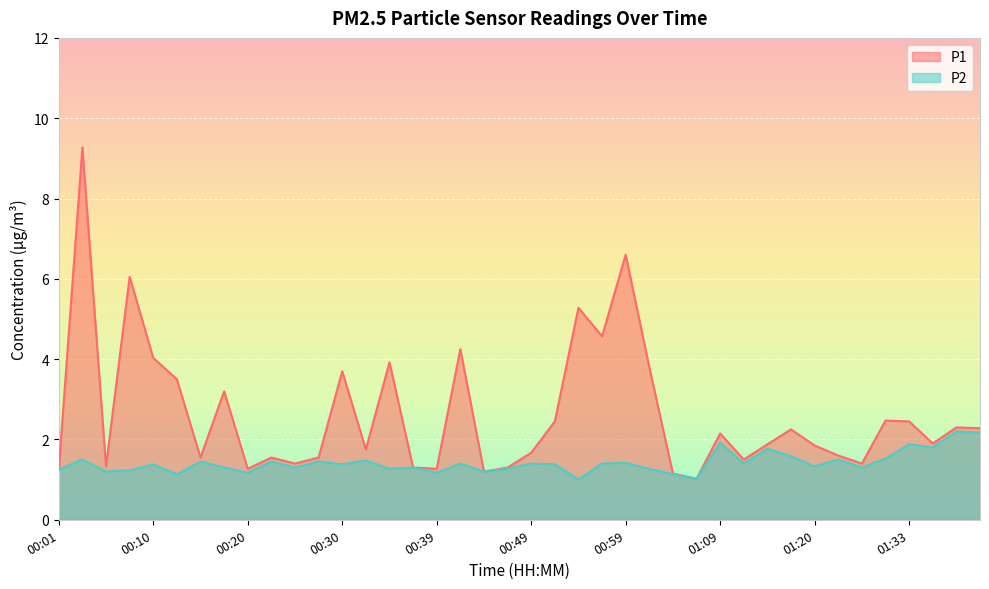

Is it true that P2 equals 1.3 at 01:28?

True